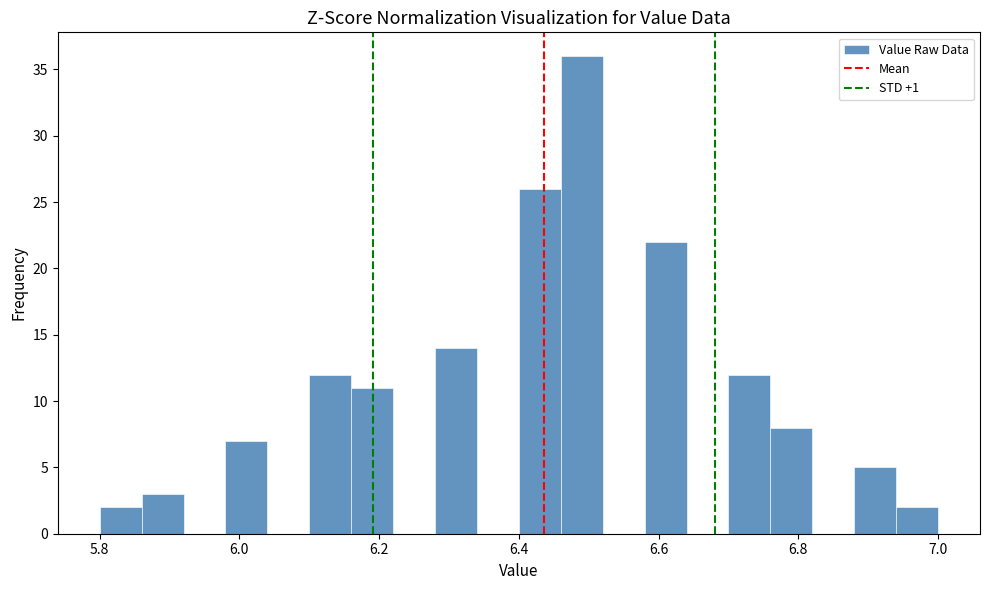

Around what value on the x-axis is the tallest bar? Give the approximate position of its centre, as read against the axis.

6.50